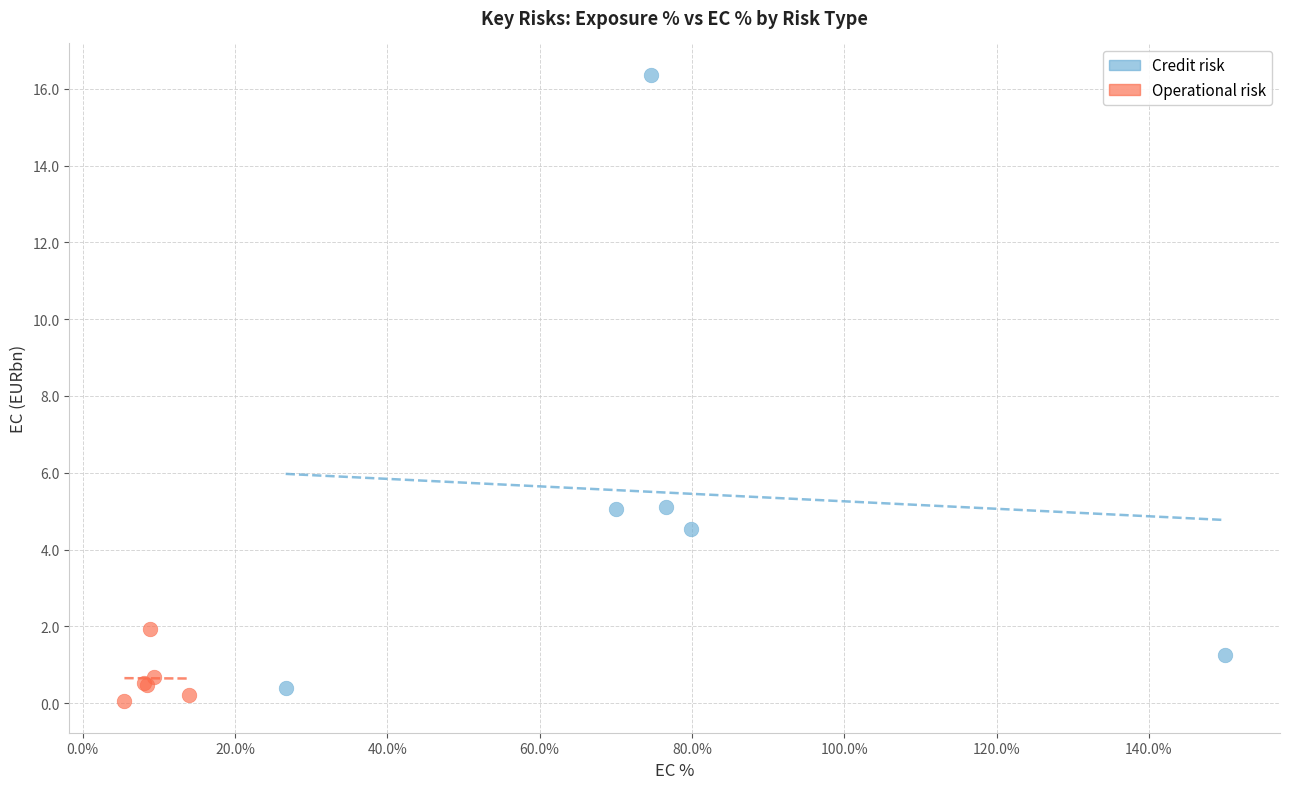

Which series contains the highest Y value?

Credit risk